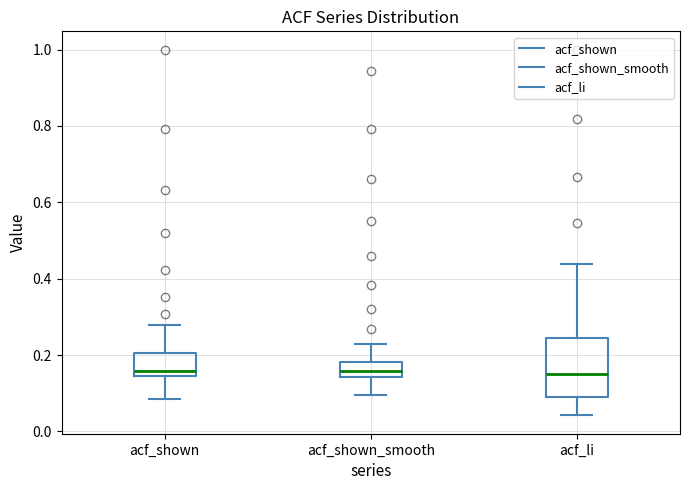

Reading left to right, read every box against the y-axis: the position of its median line, the range the box covers, and the ends of its whiskers. The values are not printed on the chart, so give them approximately, as read against the axis.

acf_shown: median 0.16, box 0.14 to 0.20, whiskers 0.08 to 0.28
acf_shown_smooth: median 0.16, box 0.14 to 0.18, whiskers 0.10 to 0.22
acf_li: median 0.16, box 0.10 to 0.24, whiskers 0.04 to 0.44